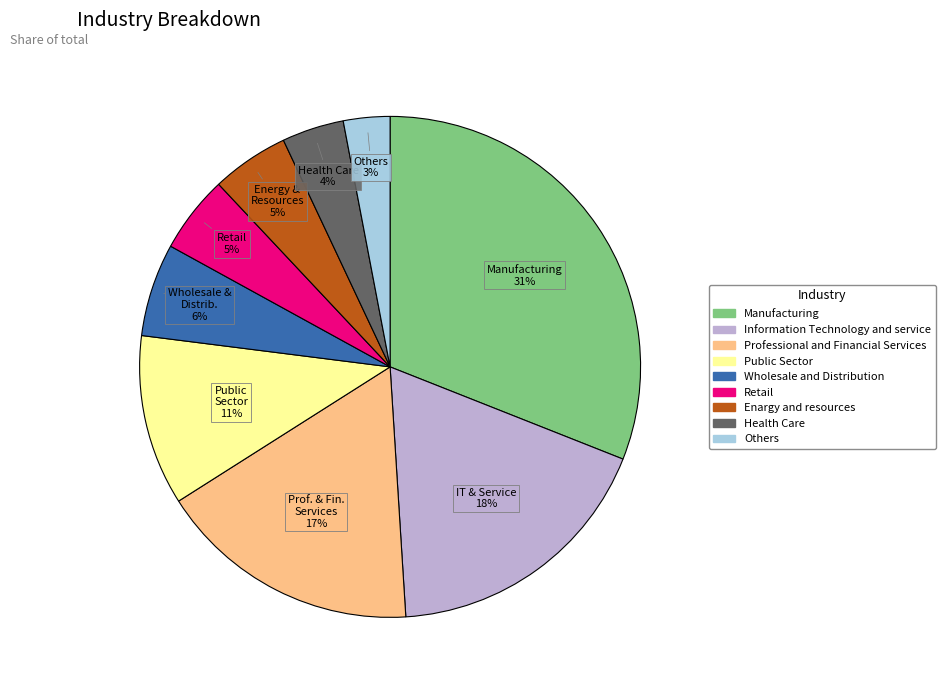

Do Public Sector and Wholesale and Distribution together represent more than half of the pie?

No